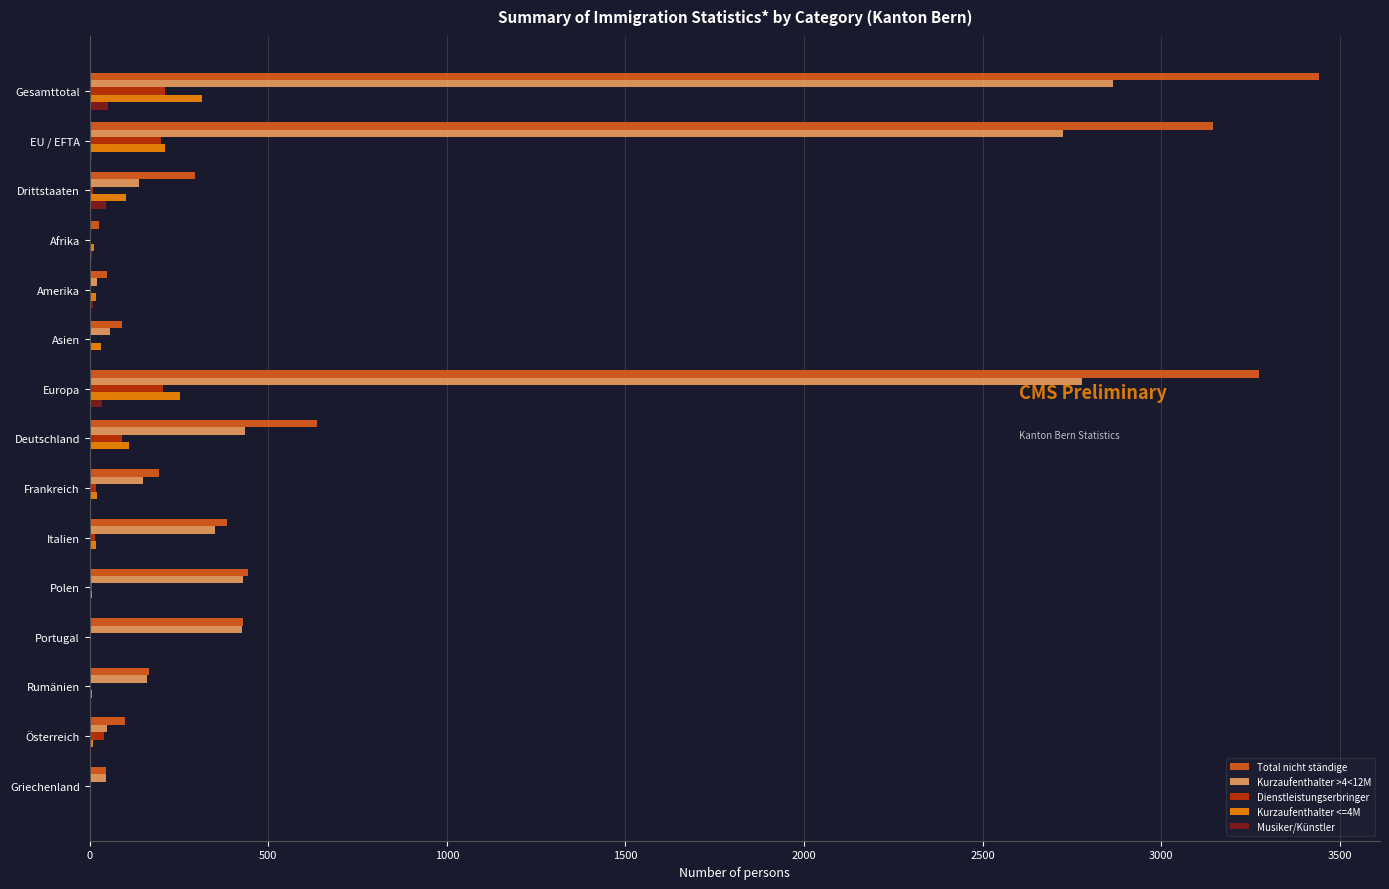

At which category does the chart reach its peak across all series?

Gesamttotal